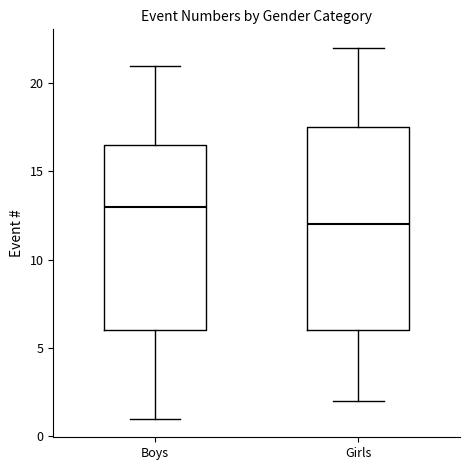

Where does the upper whisker of the box for Boys end on the y-axis? The values are not printed on the chart, so give them approximately, as read against the axis.

21.0